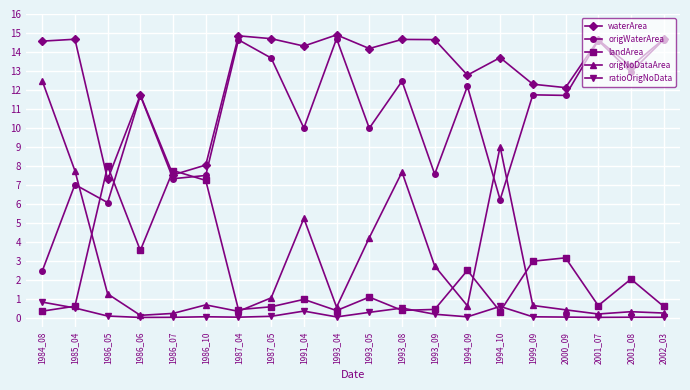

At how many categories does at least one series exceed 4?

20